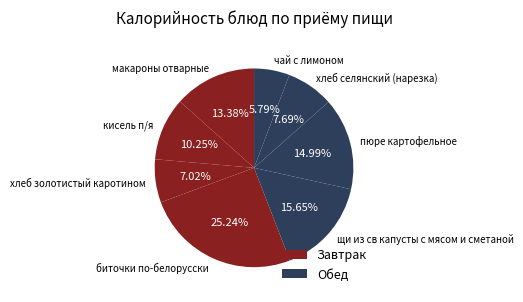

To the nearest percent, what percentage of the pie is биточки по-белорусски?

25%